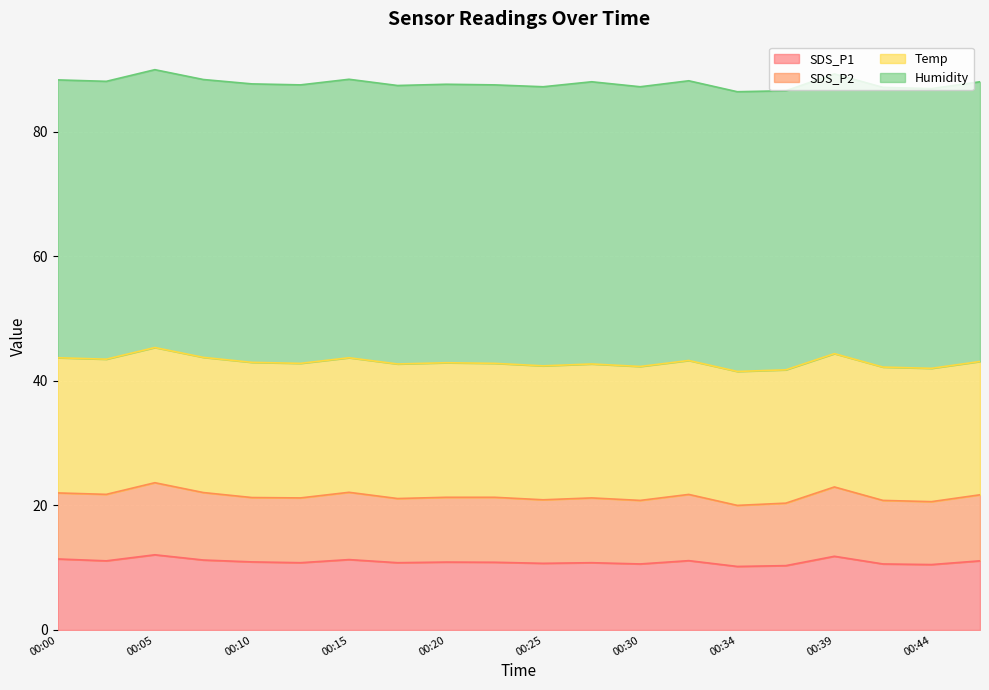

What is the value of the SDS_P1 point at the 12th from the left?

10.8